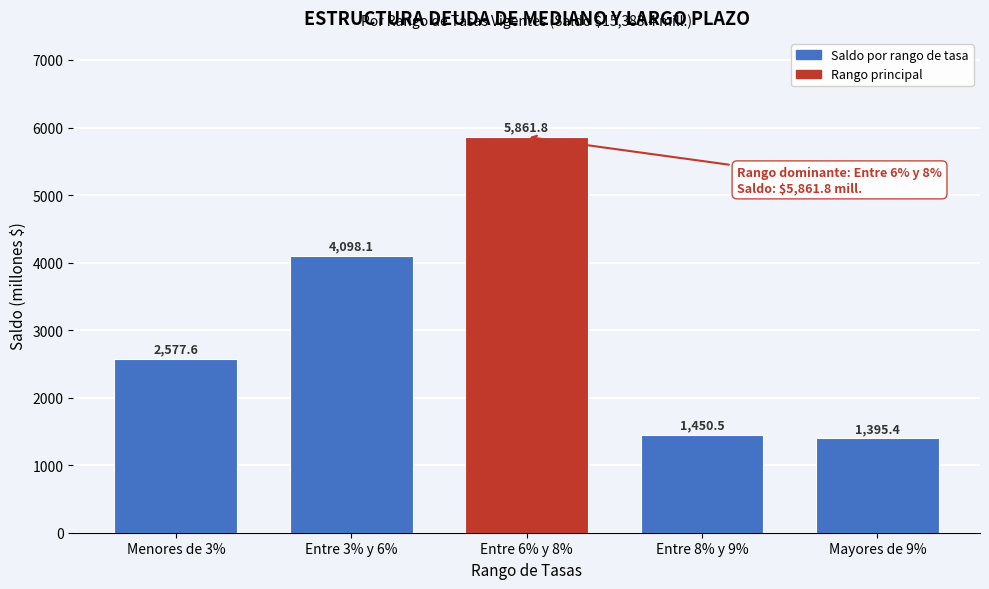

Reading left to right, transcribe all the data shown in this chart.

2577.6	4098.1	5861.8	1450.5	1395.4